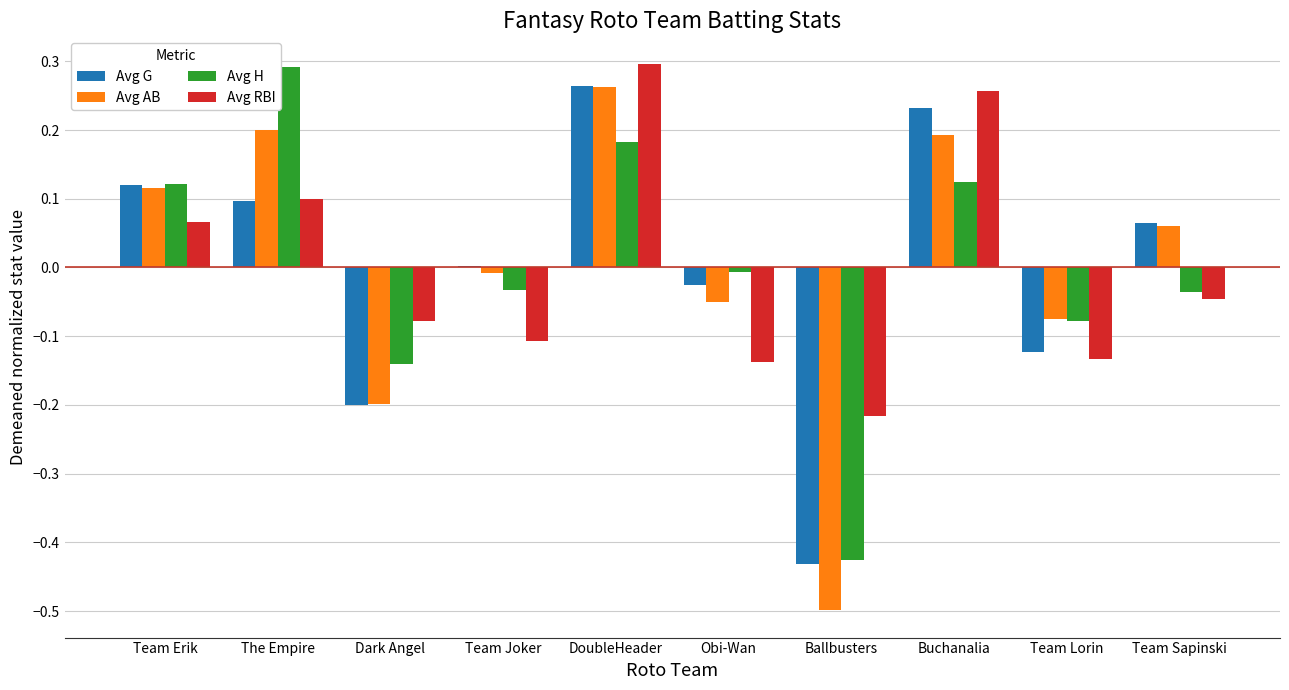

True or false: Avg AB has a value of 0.2 at The Empire.

True